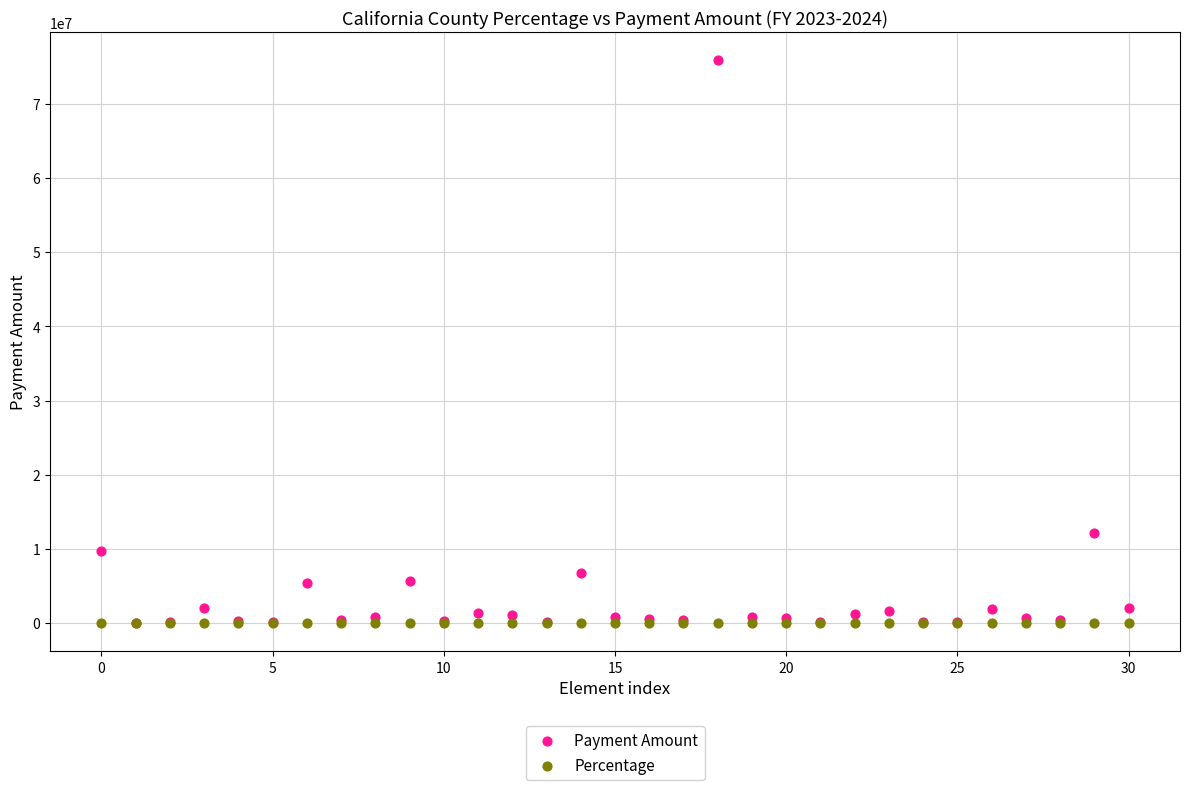

What are all the series names shown in the legend?

Payment Amount, Percentage